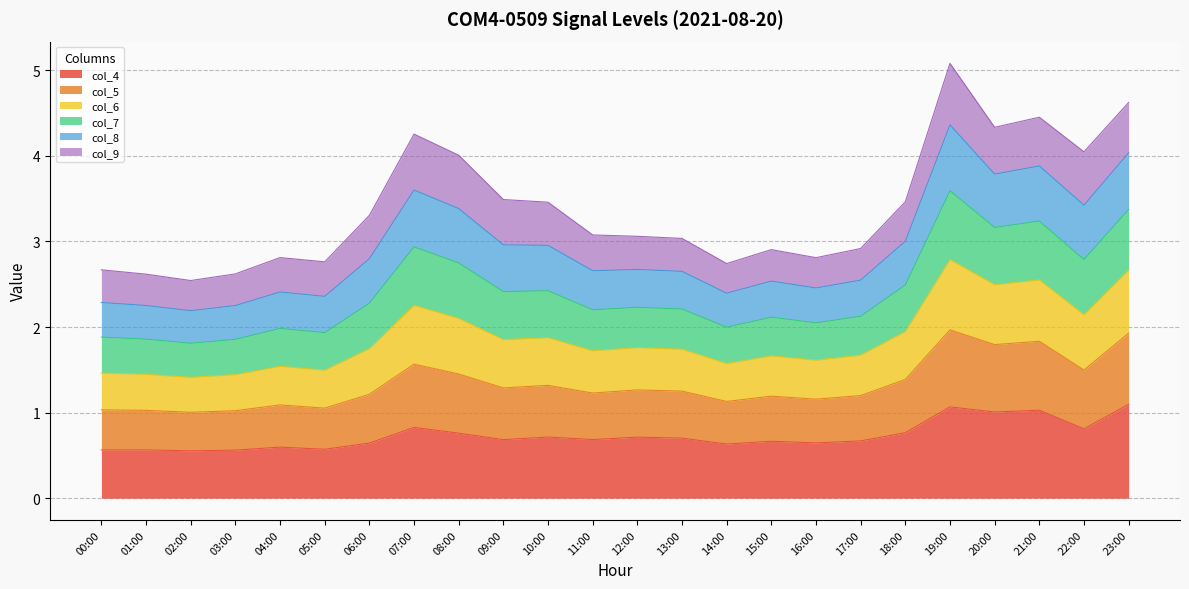

What are all the series names shown in the legend?

col_4, col_5, col_6, col_7, col_8, col_9